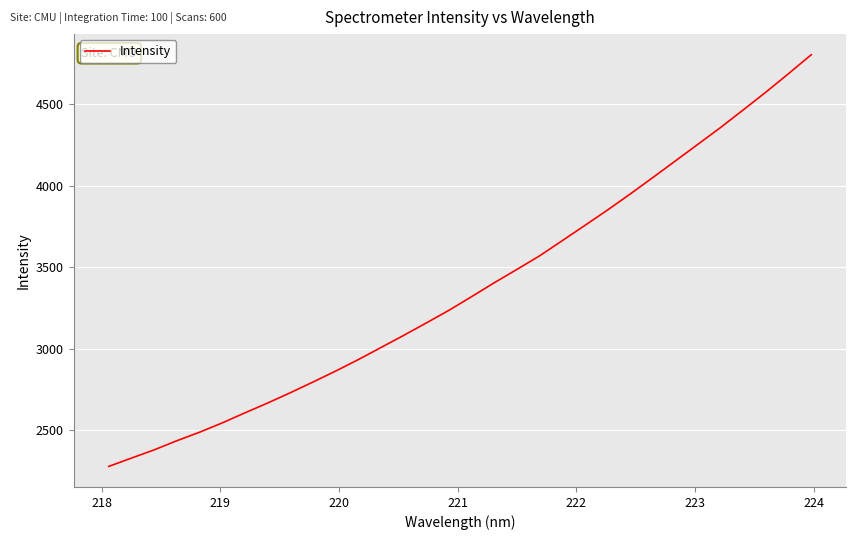

What is the greatest value displayed?

4805.2